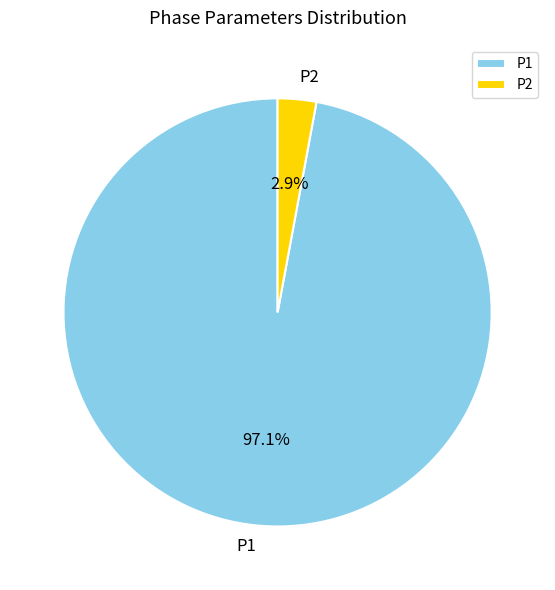

To the nearest percent, what is the difference between the P1 and P2 slice percentages?

94%